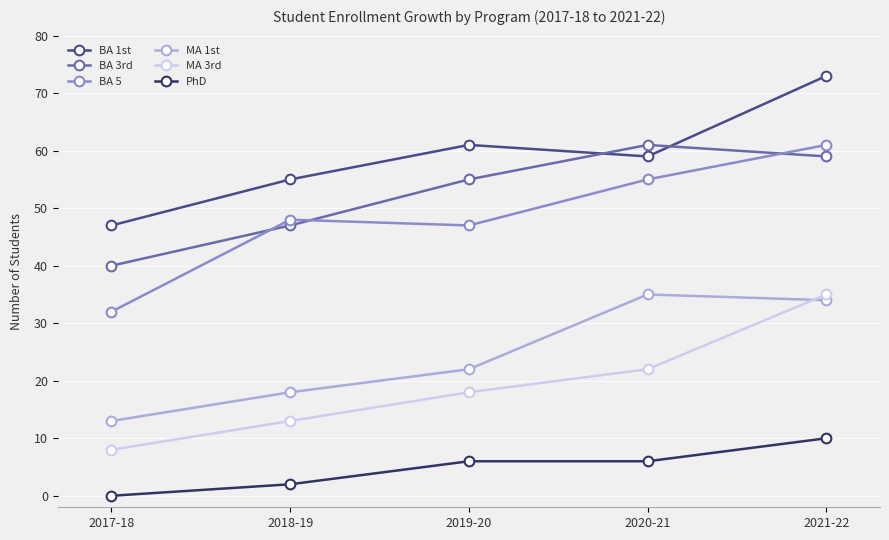

At which category does BA 5 reach its first local valley?

2019-20